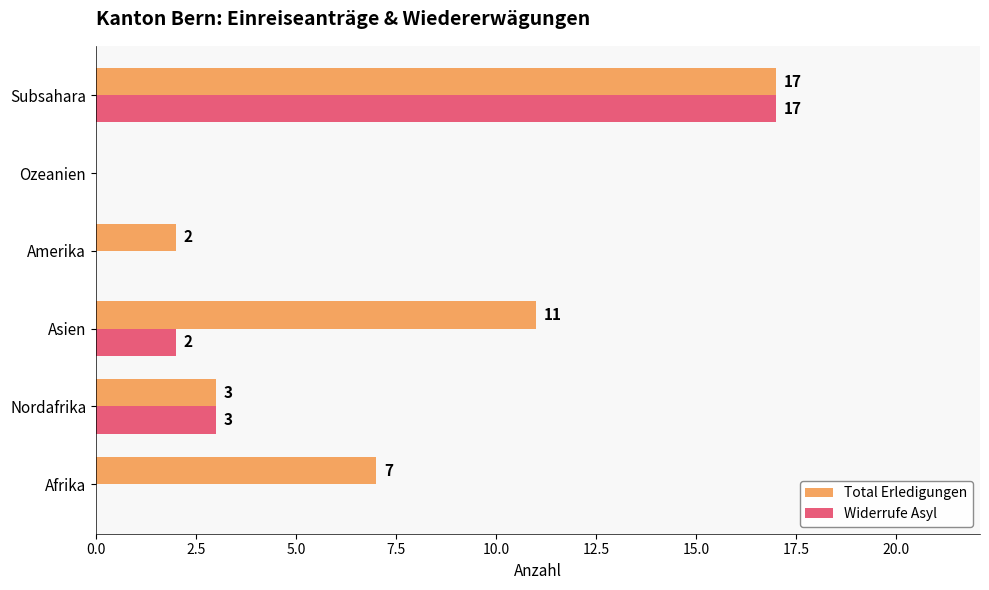

Where is Total Erledigungen nearest to the value 8?

Afrika